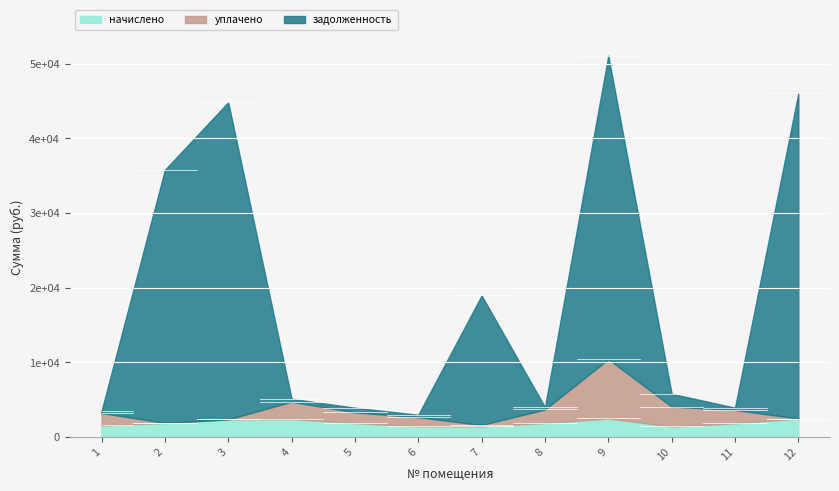

How many categories are shown in the chart?

12